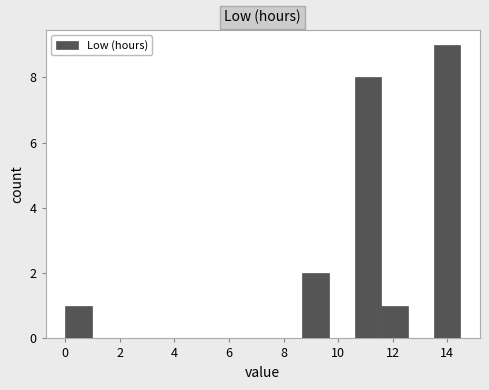

Reading left to right, transcribe this chart: for each bar, give the range it covers on the x-axis and its height. Neither the bar edges nor the heights are printed on the chart, so give them approximately, as read against the axes.

0.0 to 1.0: 1
1.0 to 2.0: 0
2.0 to 2.8: 0
2.8 to 3.8: 0
3.8 to 4.8: 0
4.8 to 5.8: 0
5.8 to 6.8: 0
6.8 to 7.8: 0
7.8 to 8.6: 0
8.6 to 9.6: 2
9.6 to 10.6: 0
10.6 to 11.6: 8
11.6 to 12.6: 1
12.6 to 13.6: 0
13.6 to 14.4: 9